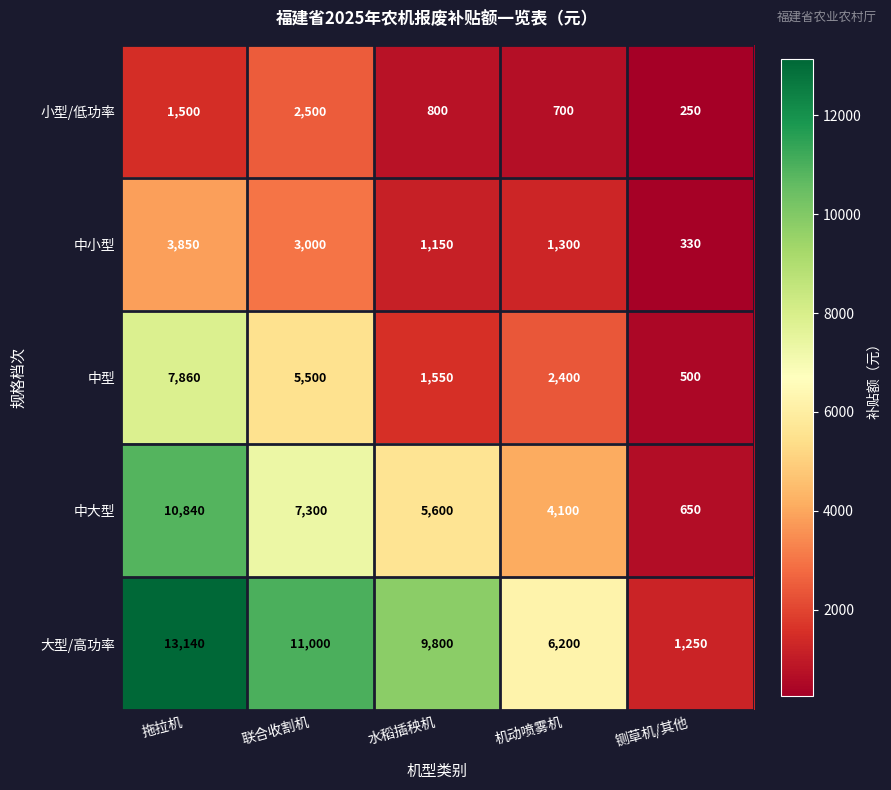

What is the difference between the second highest and minimum values in the 小型/低功率 series?

1250